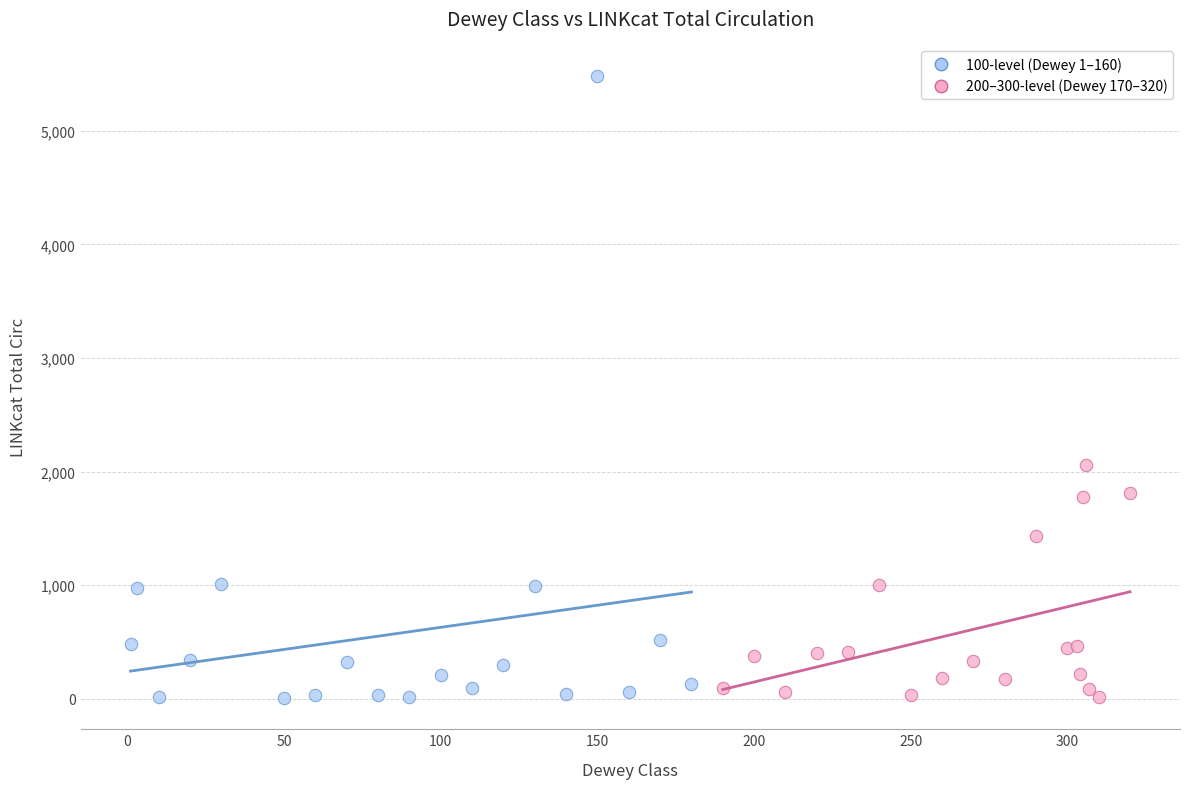

Which series has the widest spread of Y values?

100-level (Dewey 1–160)